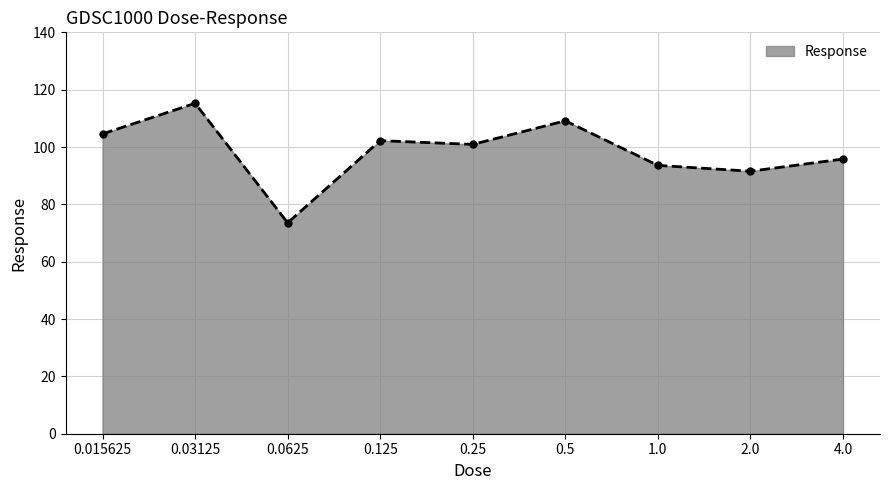

What is the sum of all values?

886.6